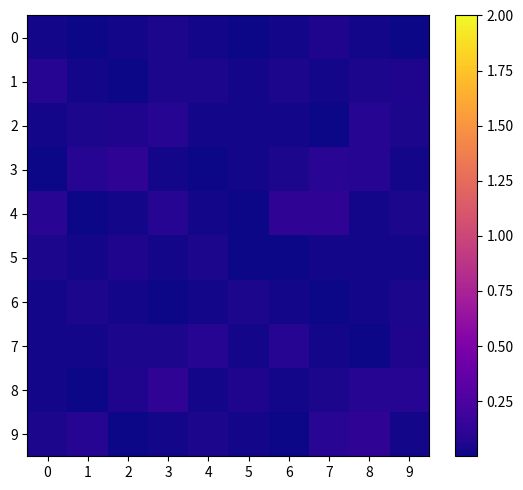

At which category is the sum across all series the highest?

7